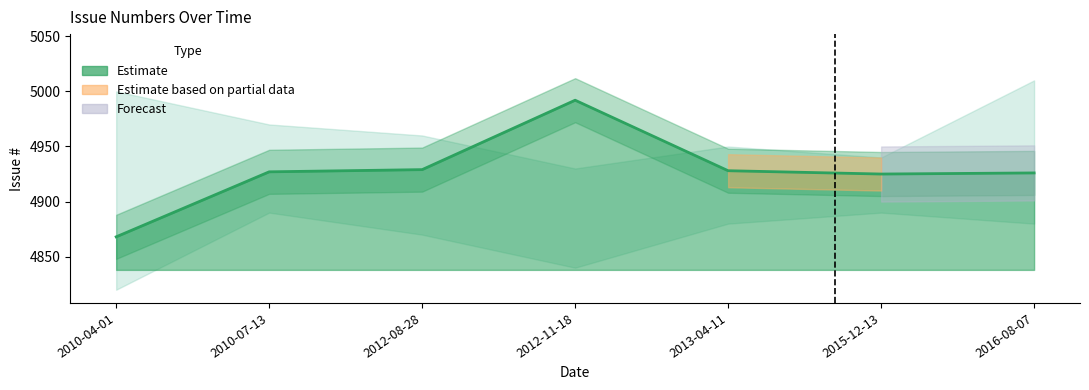

Reading left to right, extract all data points from this chart.

4868	4927	4929	4992	4928	4925	4926